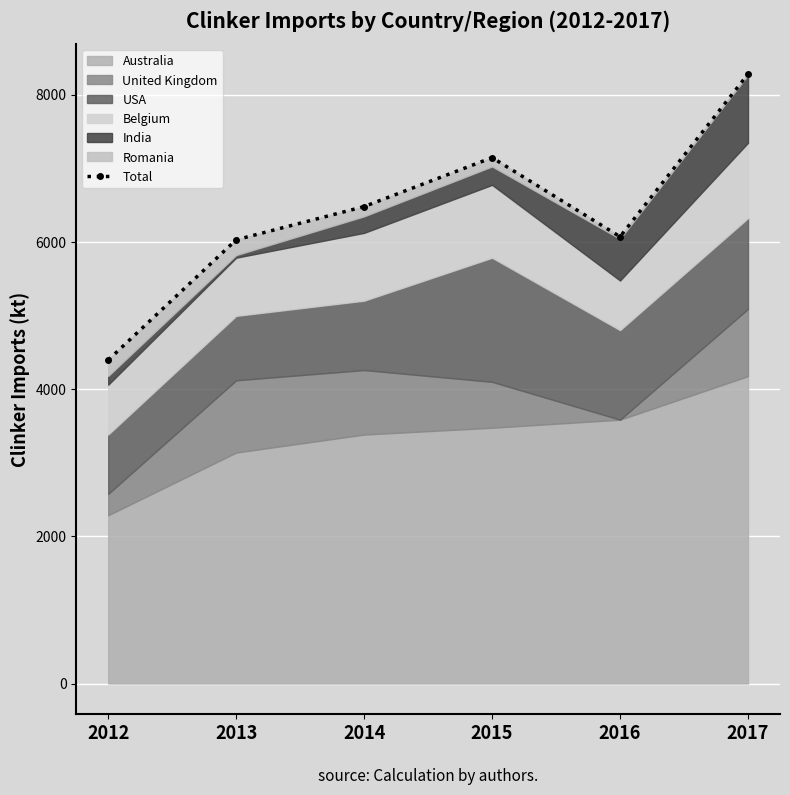

True or false: the data has more than 0 interior local peaks.

True